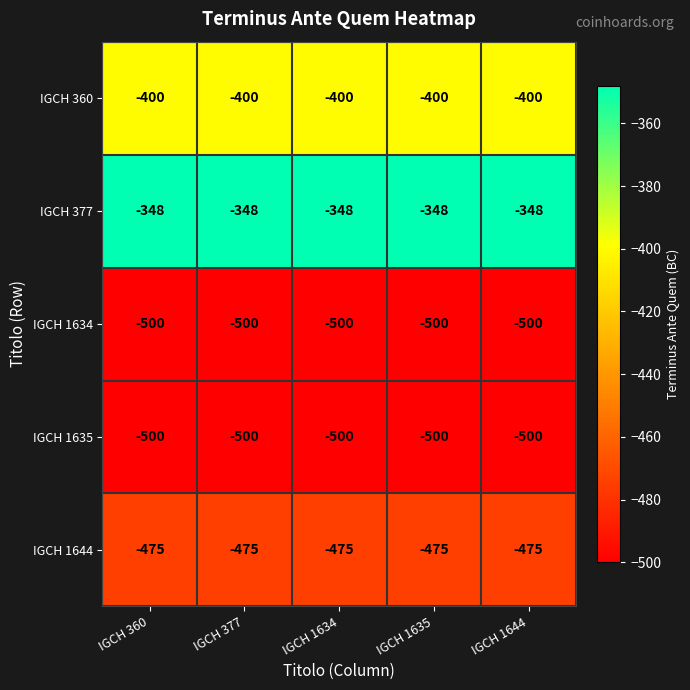

True or false: IGCH 1634 has a value of -500 at IGCH 1644.

True